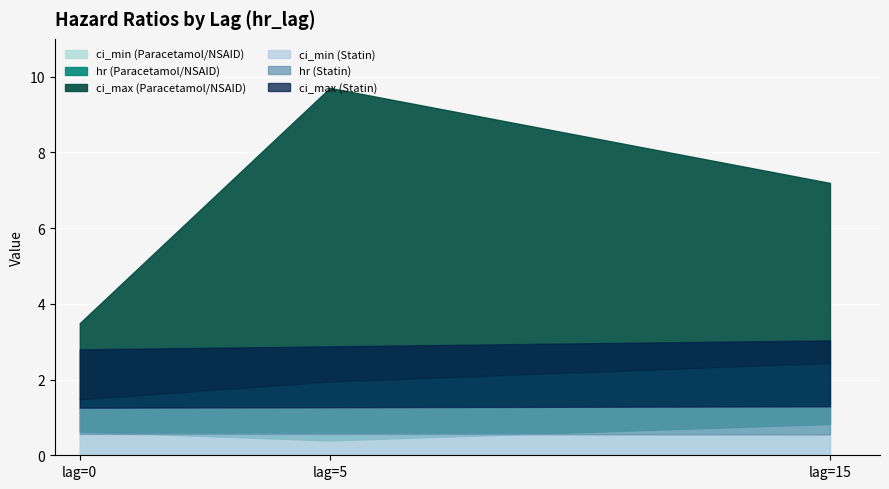

Which has a higher value, lag=5 or lag=0?

lag=0